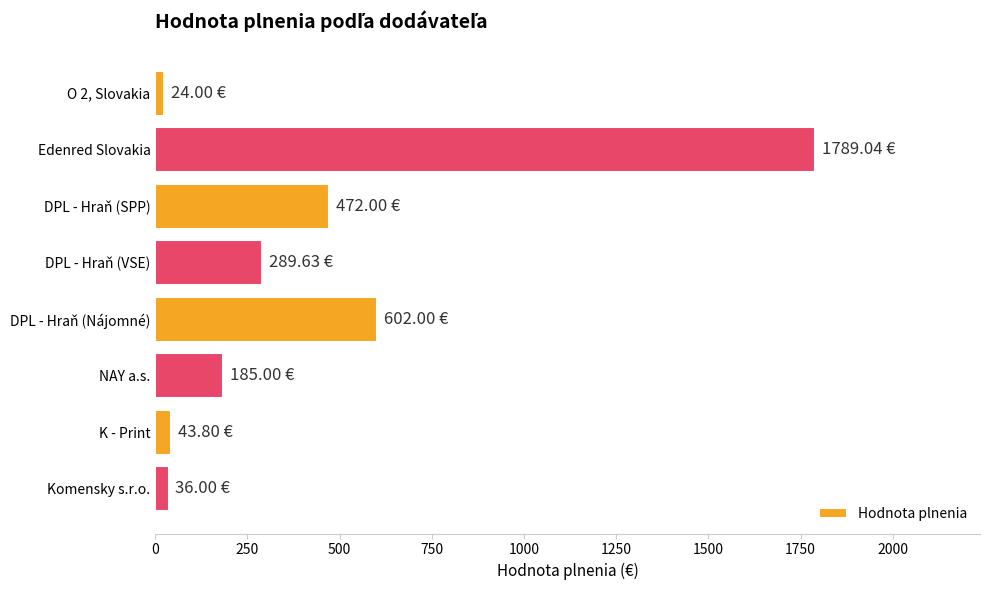

What is the label of the 4th bar from the bottom?

DPL - Hraň (Nájomné)